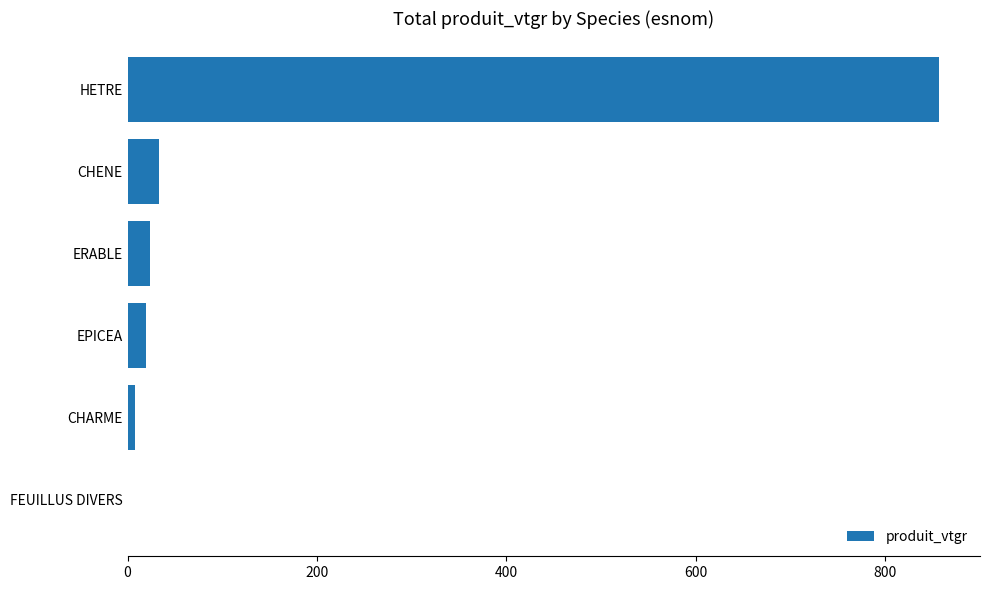

What is the ratio of the value at HETRE to the value at EPICEA?

43.8